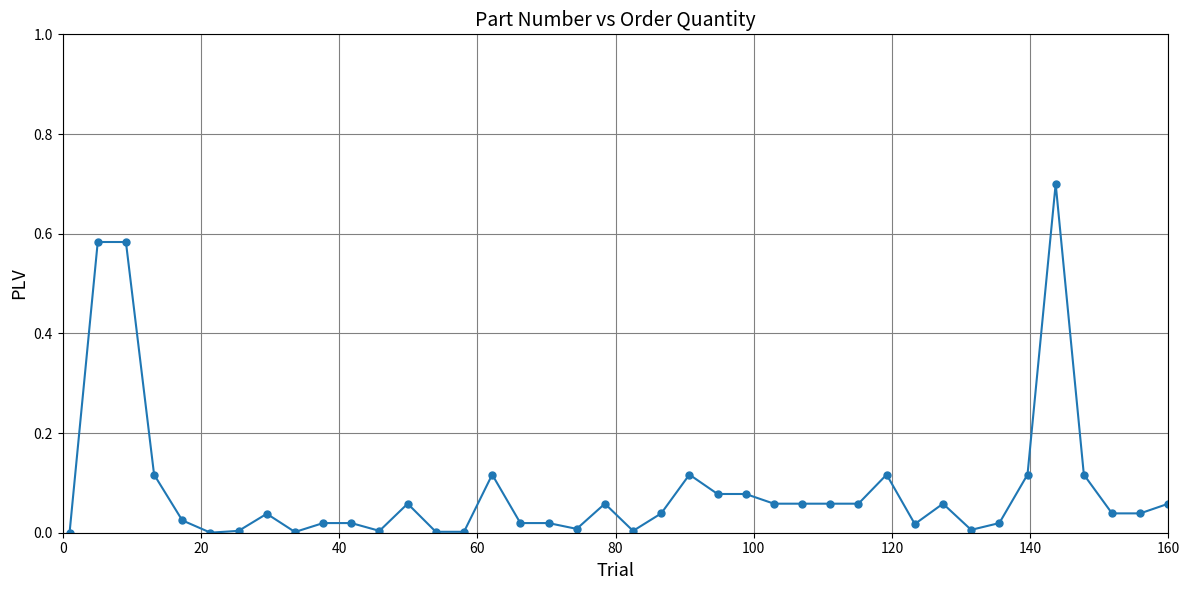

What is the maximum value shown in the chart?

0.7